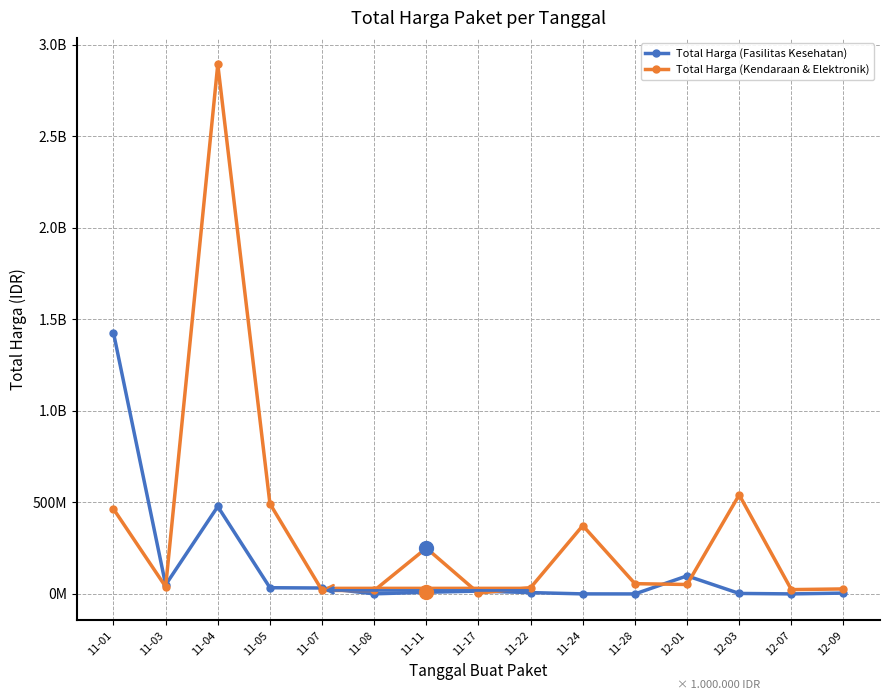

What is the difference between the Total Harga (Kendaraan & Elektronik) values at 11-11 and 11-01?

213652100